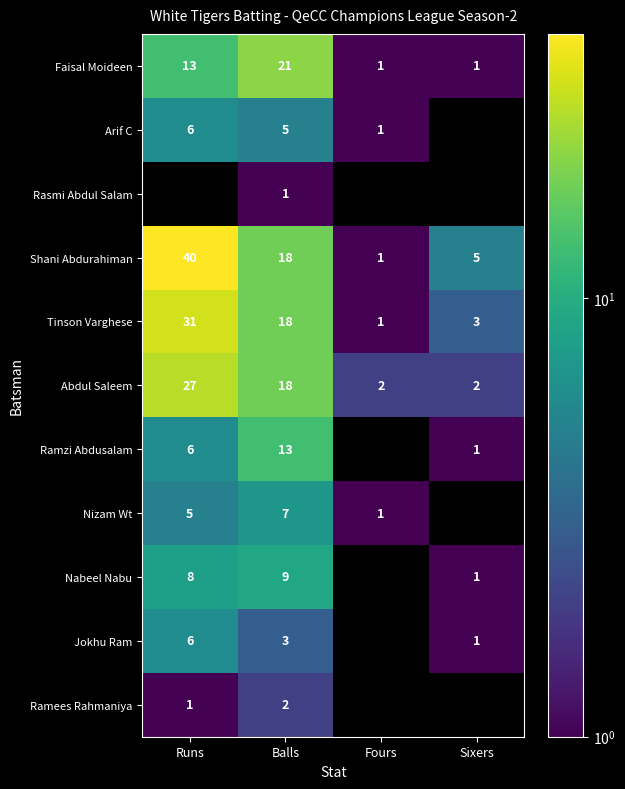

At which label does Shani Abdurahiman first exceed 18?

Runs